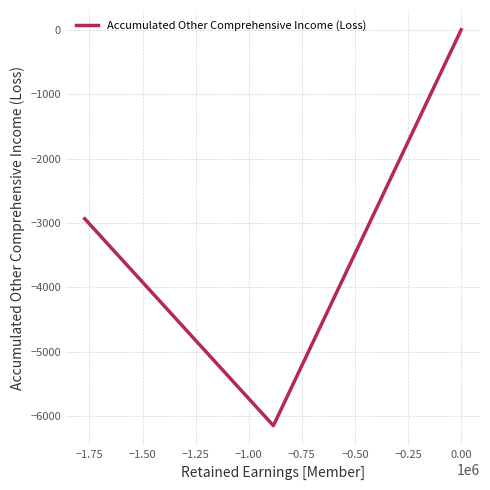

How many values are below 0?

2